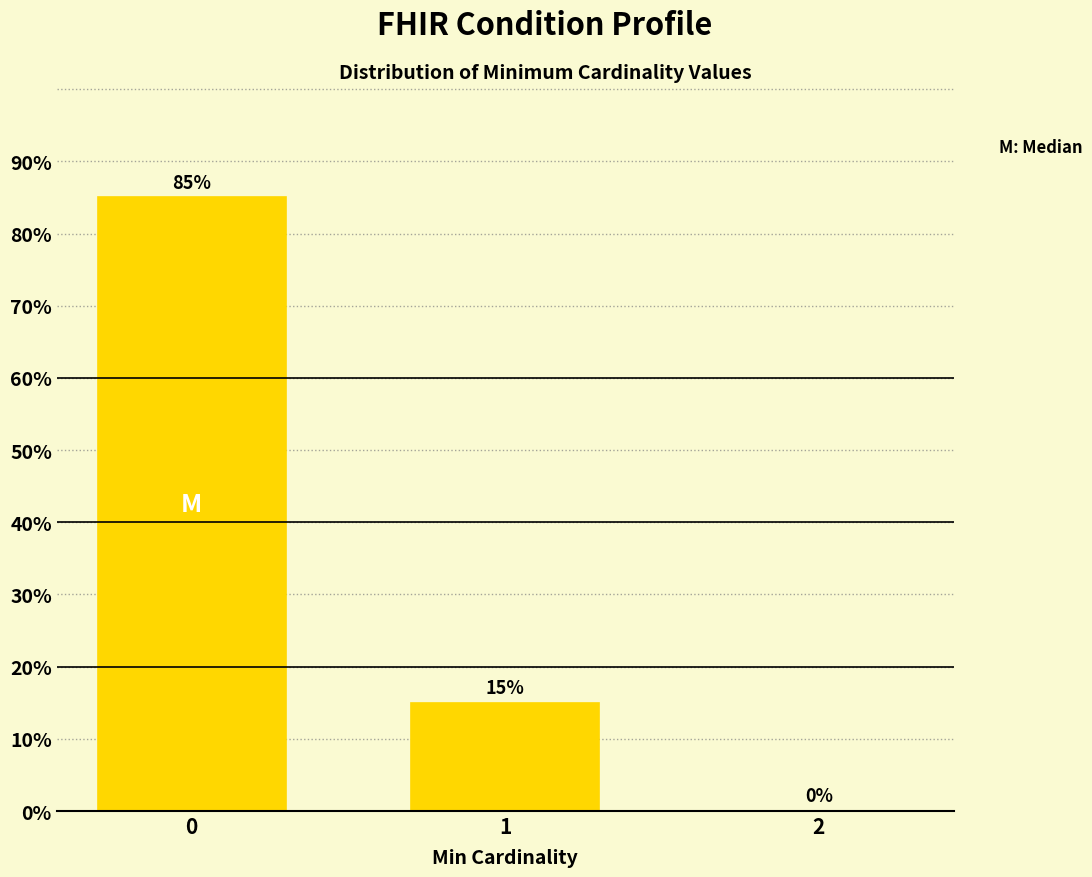

Reading right to left, extract all data points from this chart.

2=0	1=15	0=85